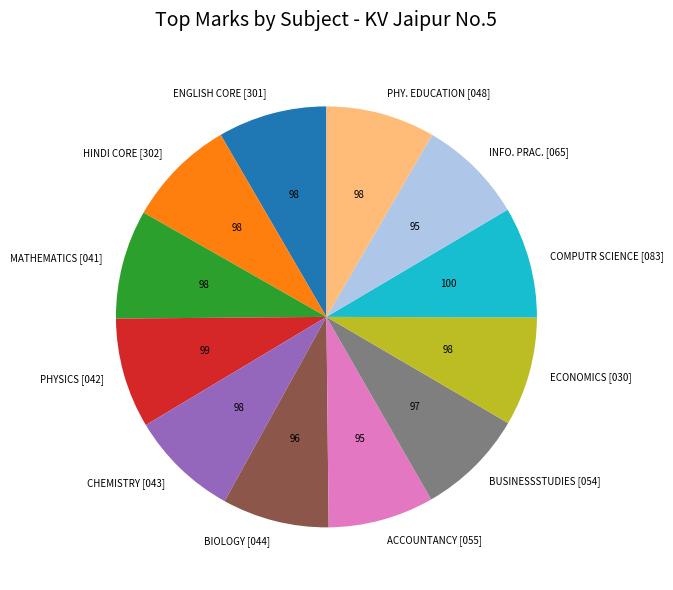

Is the sum of ACCOUNTANCY [055] and HINDI CORE [302] greater than half?

No